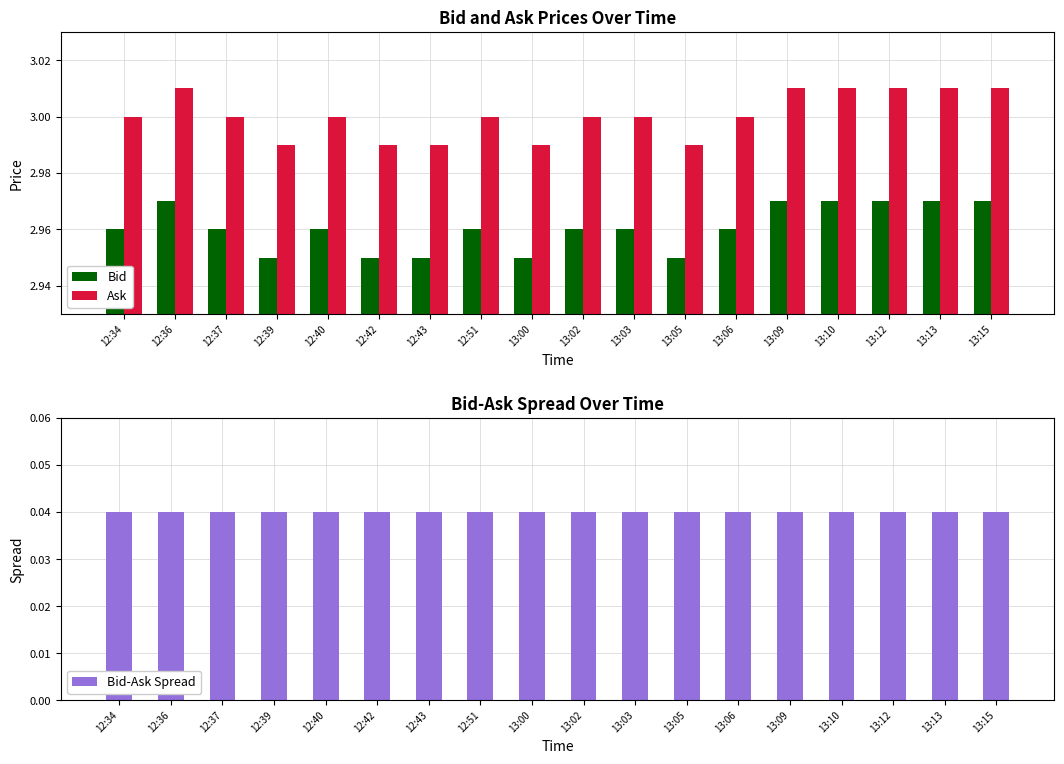

How many data points does each series have?

18